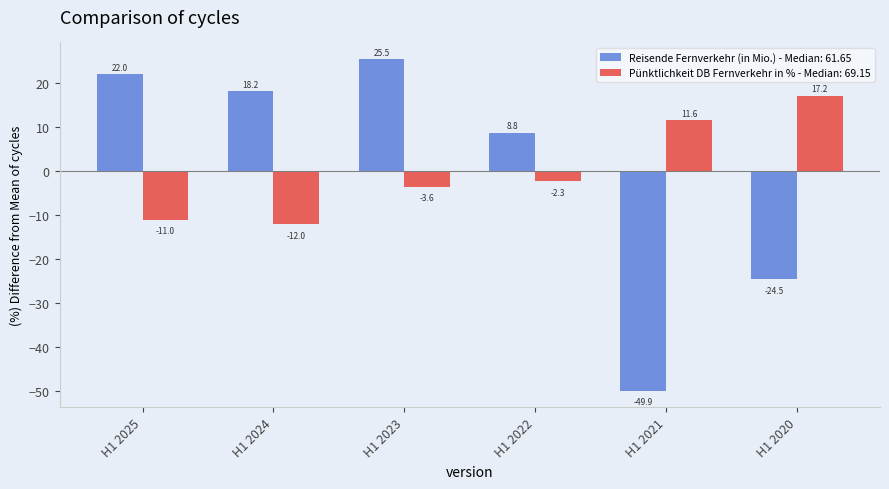

What is the difference between the Reisende Fernverkehr (in Mio.) - Median: 61.65 values at H1 2024 and H1 2022?

9.4